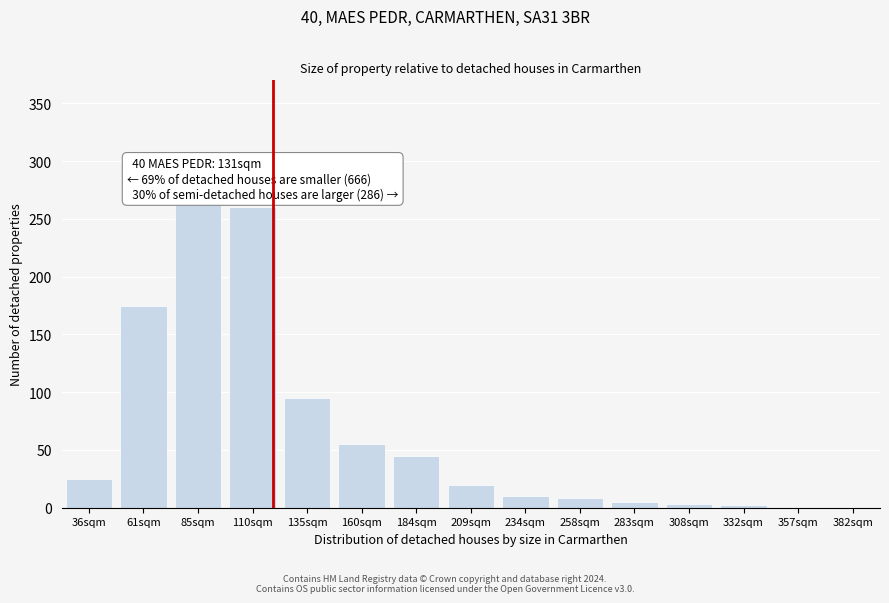

What is the sum of all values?

970